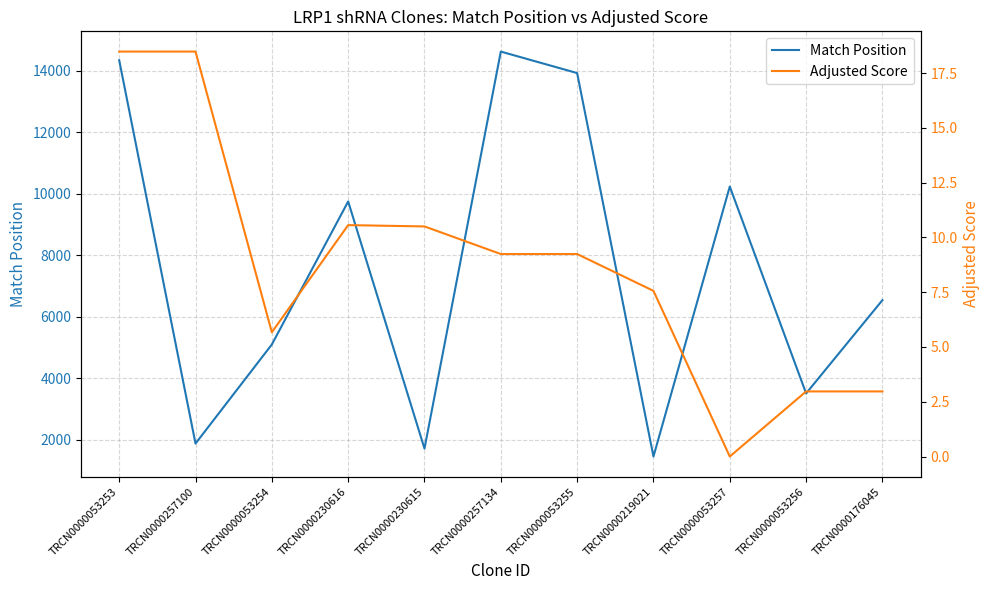

Where is the first local maximum for Adjusted Score?

TRCN0000230616